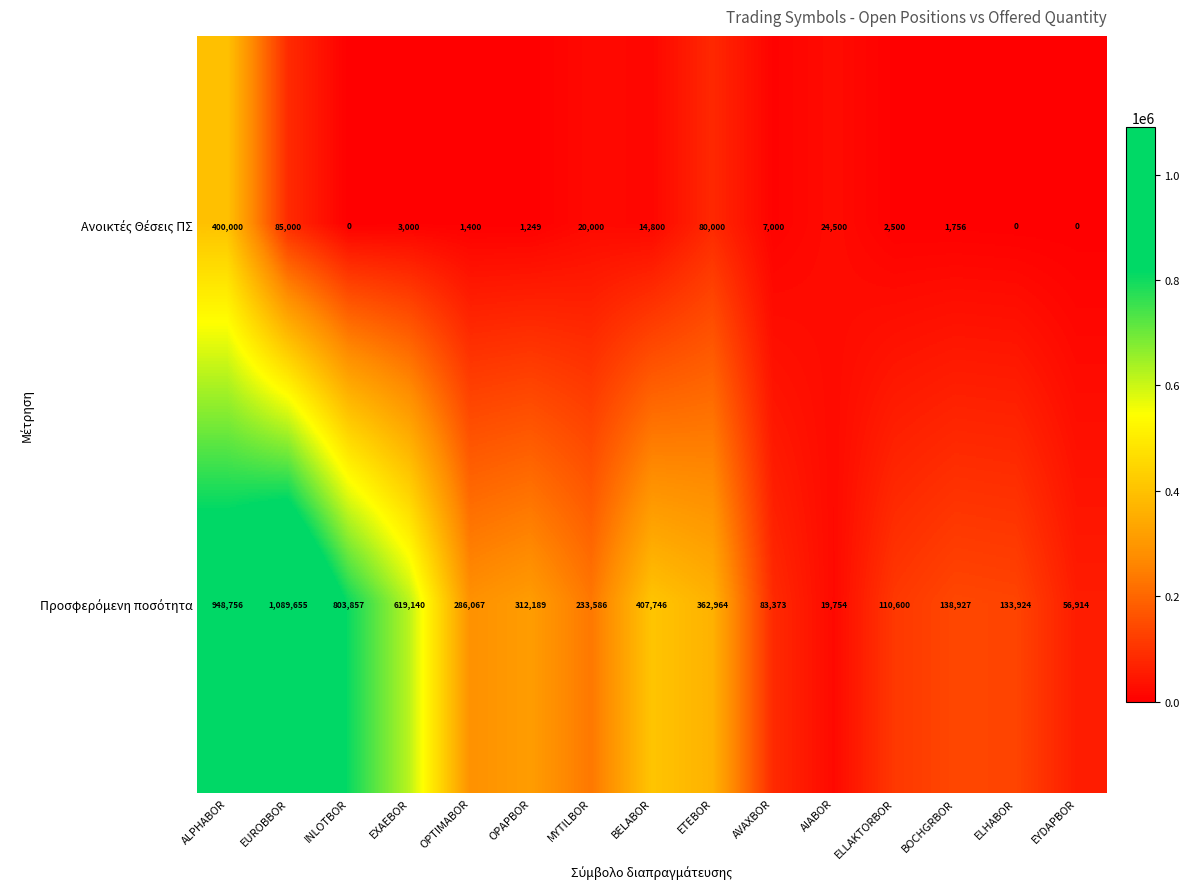

What is the maximum value shown in the chart?

1089655